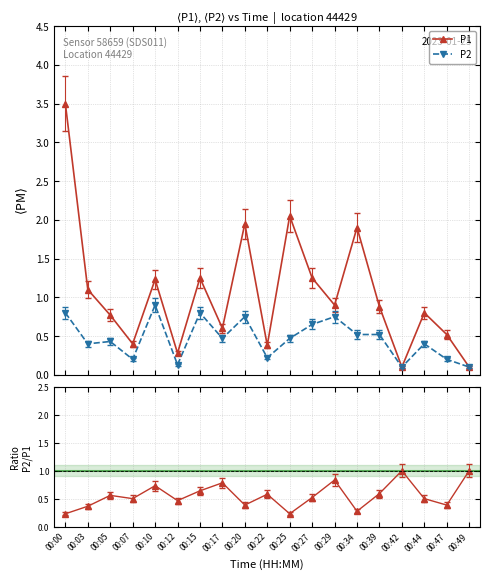

Is this an area chart (filled region under the line)?

No